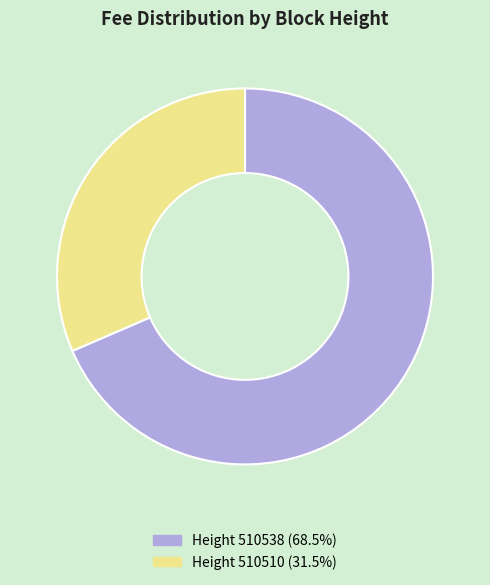

Is there a majority slice in this chart?

Yes